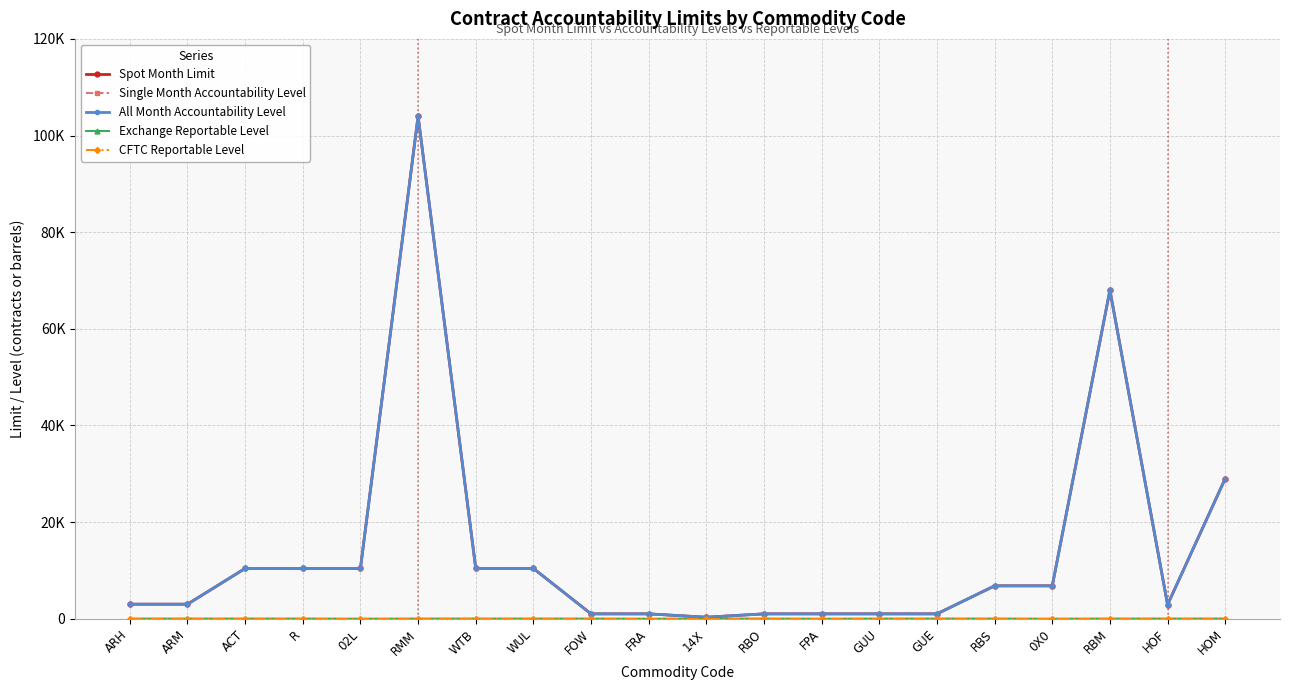

What is the label of the 4th point from the right?

0X0